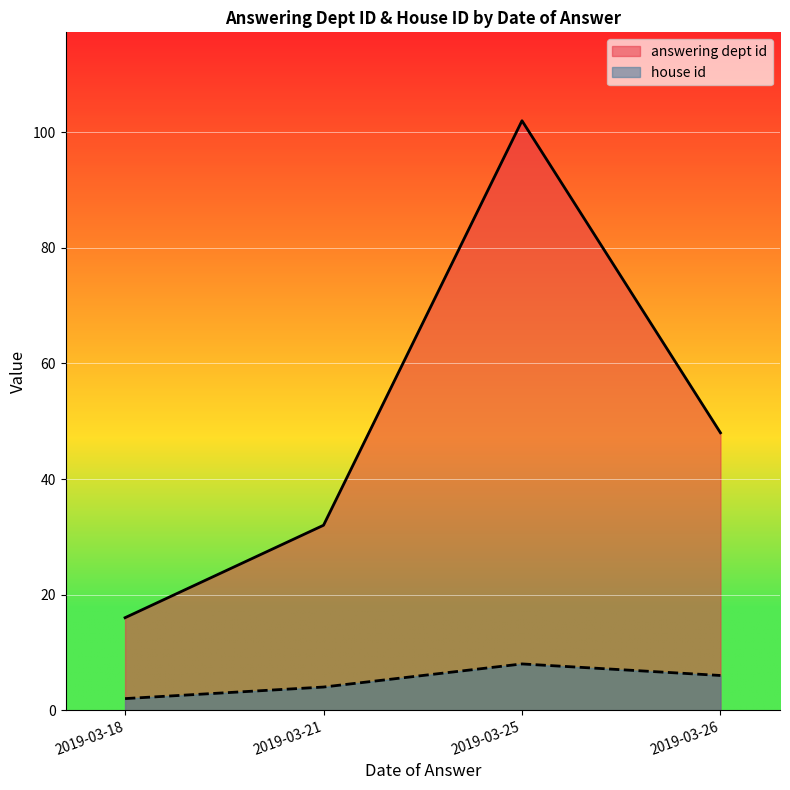

True or false: house id and answering dept id intersect in this chart.

False